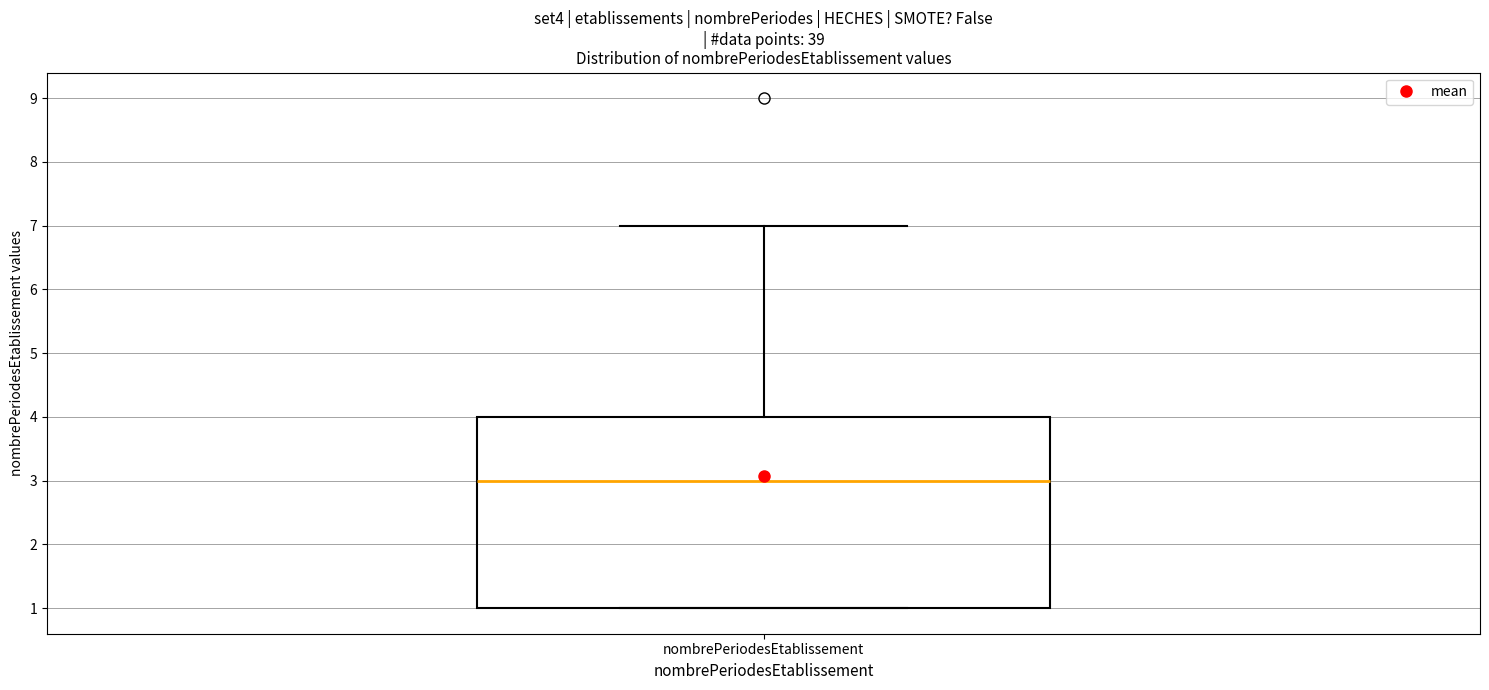

Where is the lower edge of the box for nombrePeriodesEtablissement on the y-axis? The values are not printed on the chart, so give them approximately, as read against the axis.

1